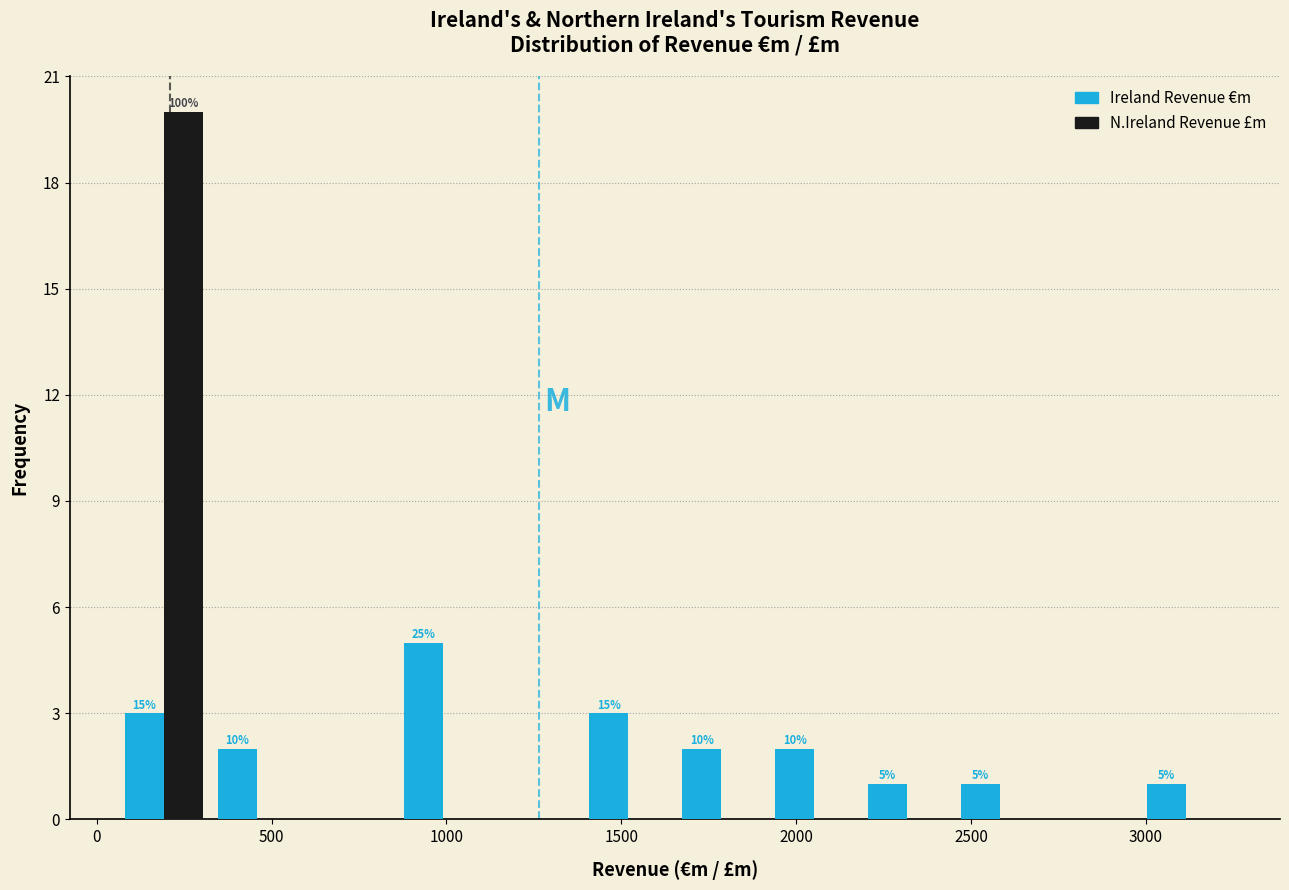

In the Ireland Revenue €m series, which range on the x-axis has the tallest bar?

850 to 1100